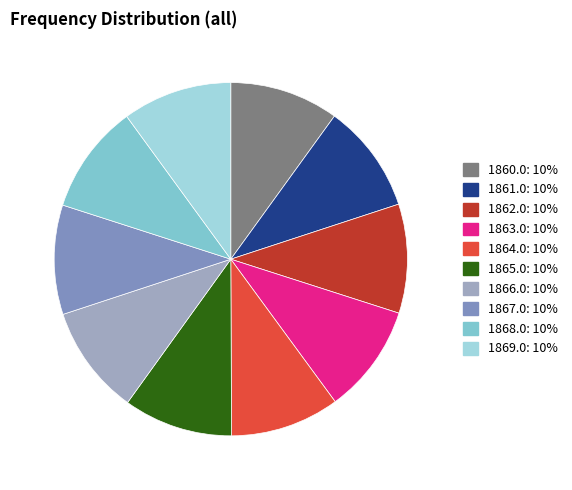

Is there a majority slice in this chart?

No